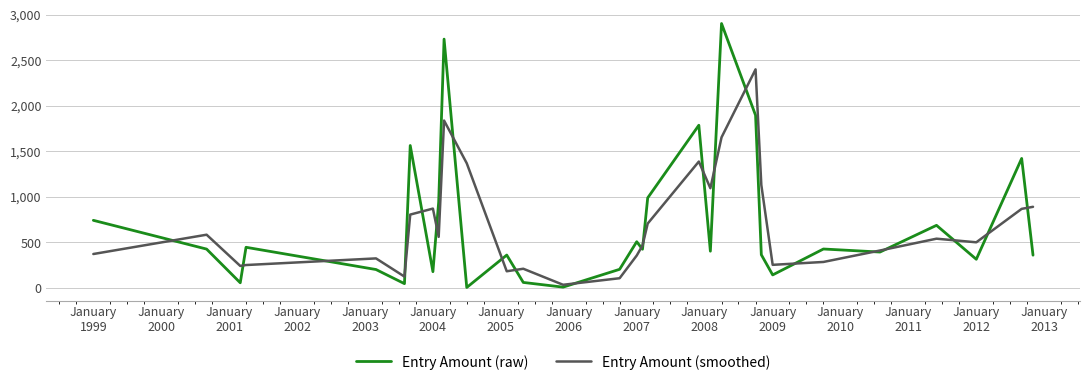

Rank the series by their maximum value, from highest to lowest.

Entry Amount (raw), Entry Amount (smoothed)